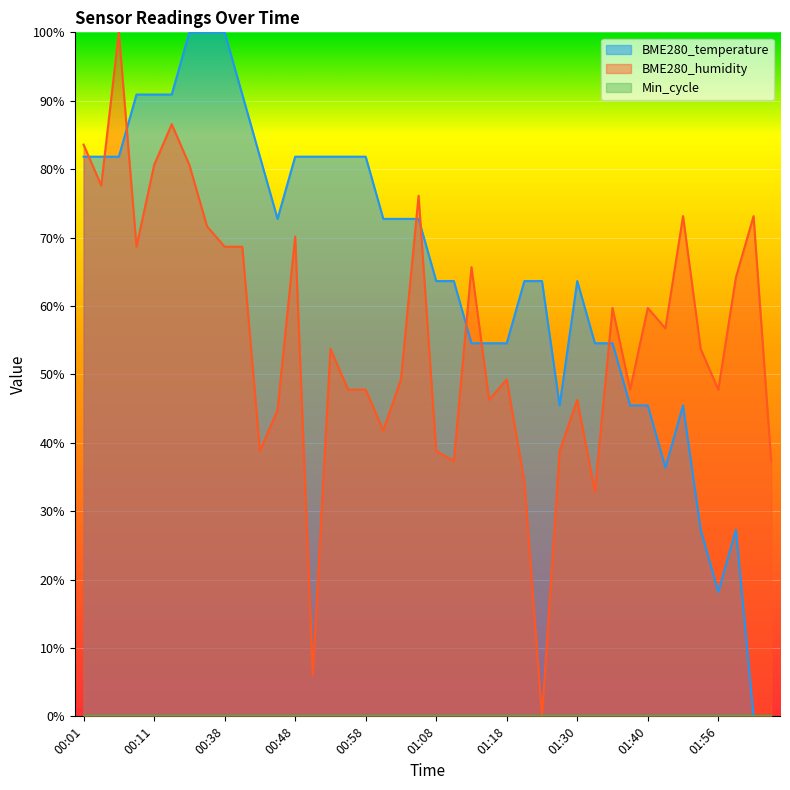

At how many categories does at least one series exceed 0?

40